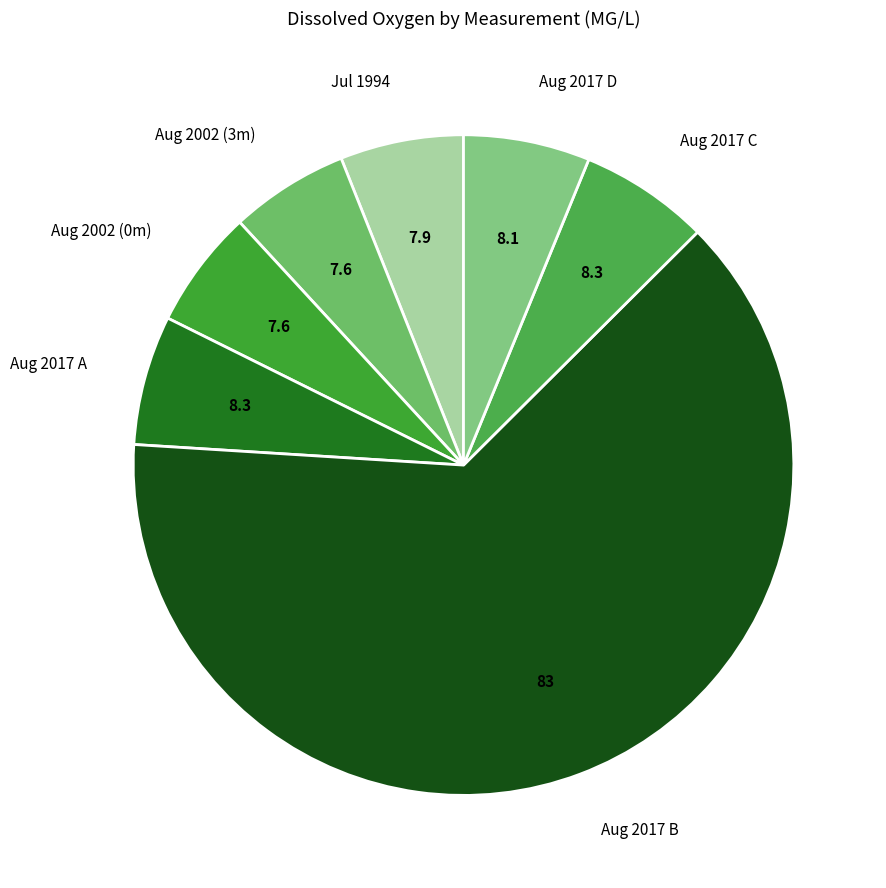

Which has a higher value, 08 (8.1) or 08 (8.3)?

08 (8.3)